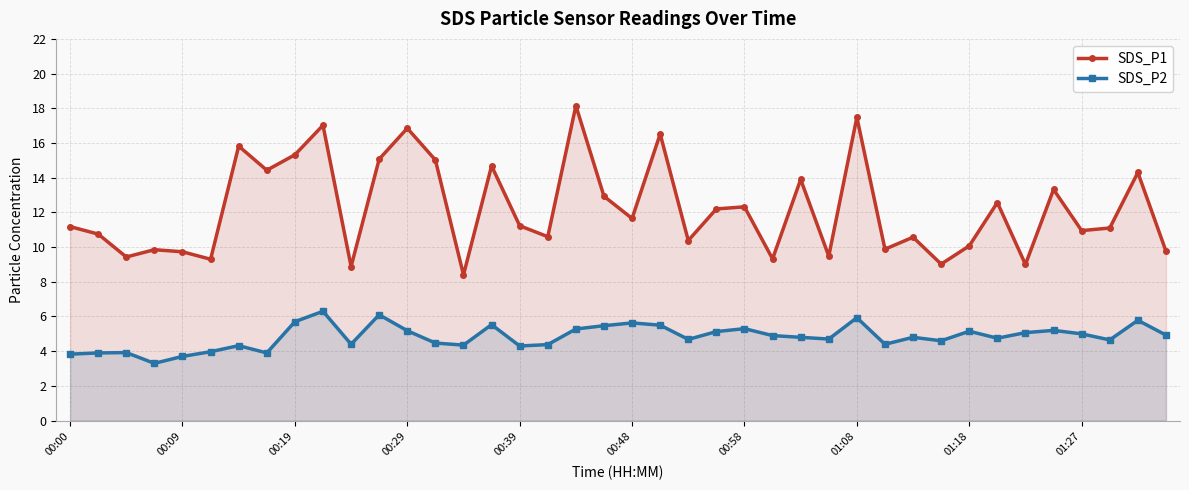

How many values in the SDS_P1 series are below 11?

18